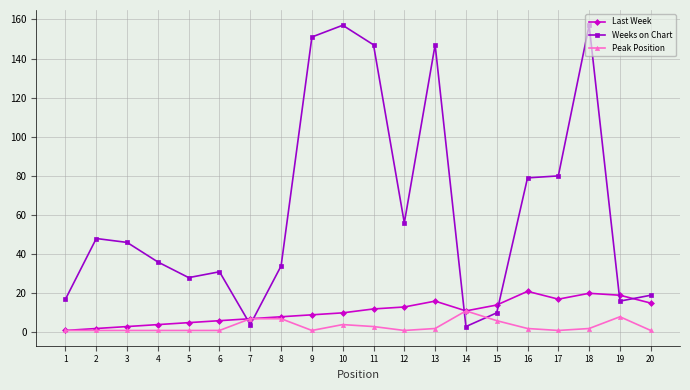

True or false: Peak Position has more than 0 points higher than both neighbors.

True